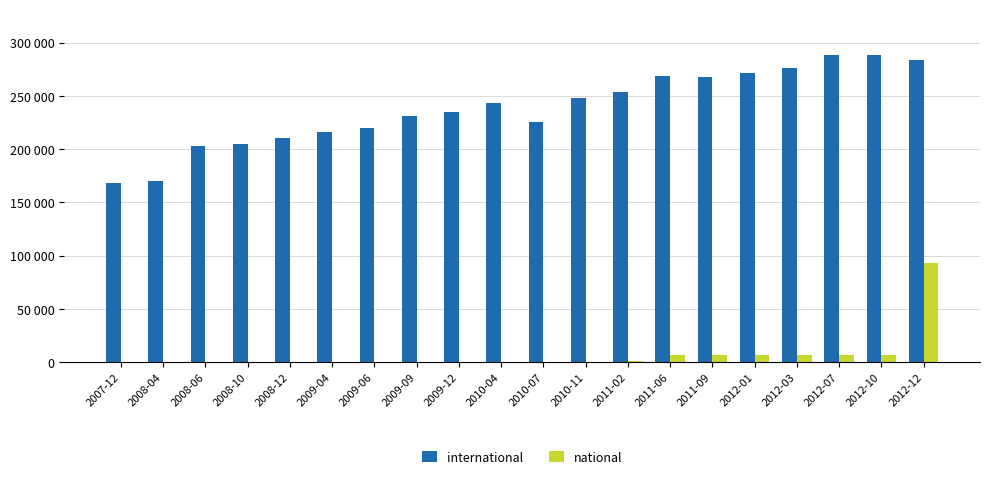

Does the chart contain stacked bars?

No